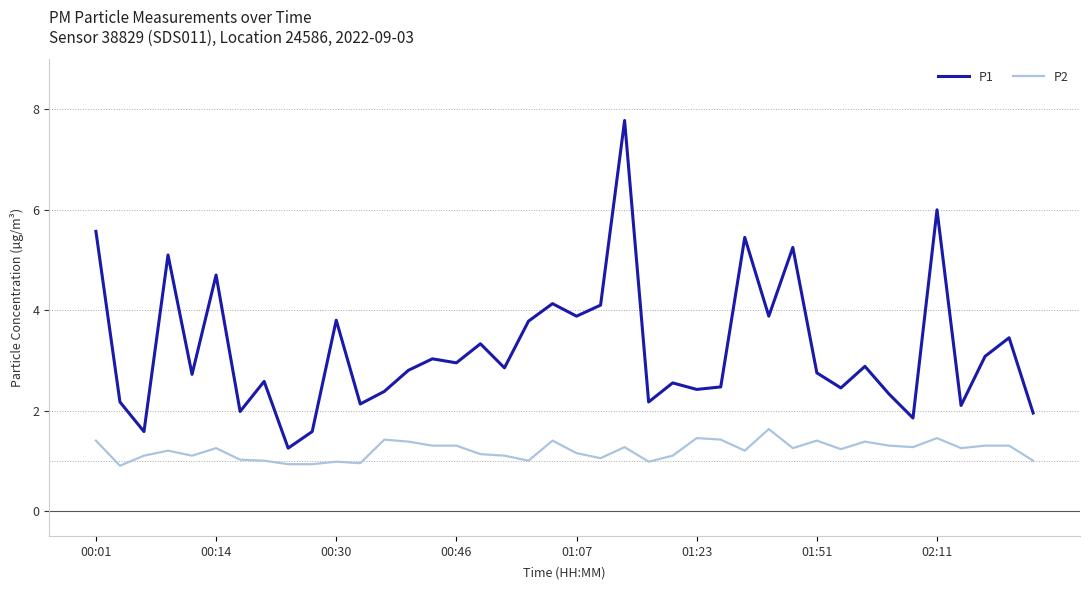

What is the highest value of the P1 series?

7.8